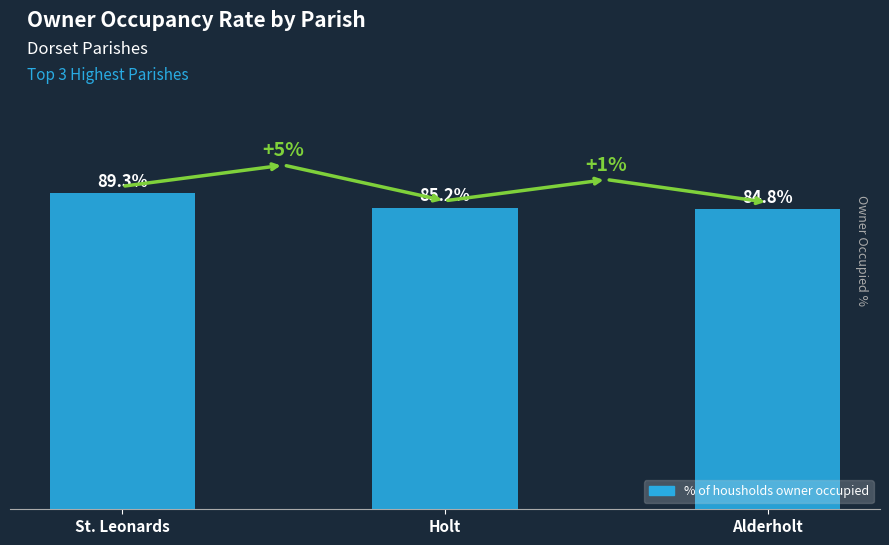

At which category does the chart reach its peak across all series?

St. Leonards